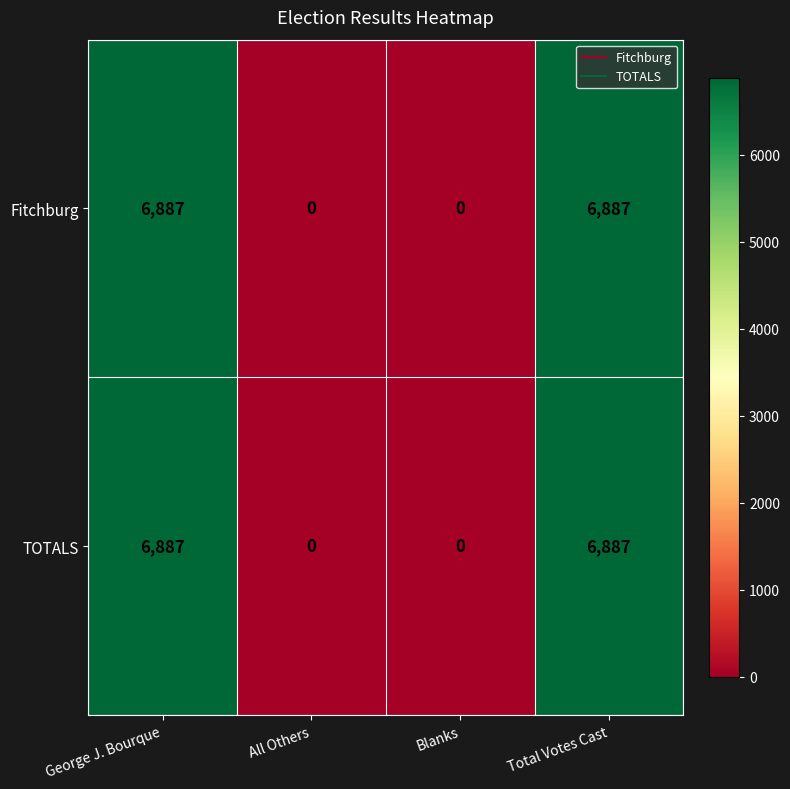

Reading left to right, extract all data points from this chart.

Fitchburg: George J. Bourque=6887	All Others=0	Blanks=0	Total Votes Cast=6887
TOTALS: George J. Bourque=6887	All Others=0	Blanks=0	Total Votes Cast=6887